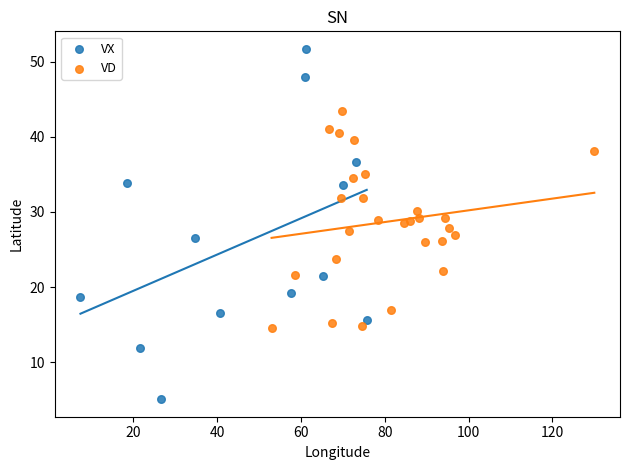

Which series contains the lowest Y value?

VX